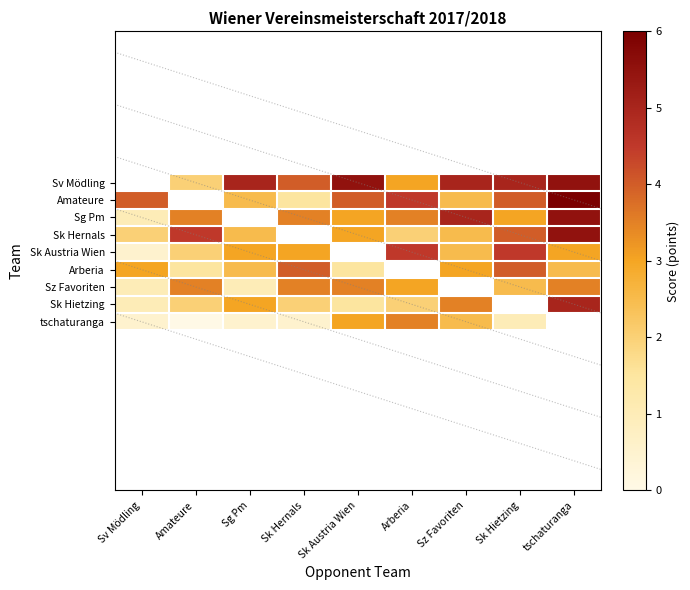

What is the difference between the maximum and minimum values in the Arberia series?

2.5